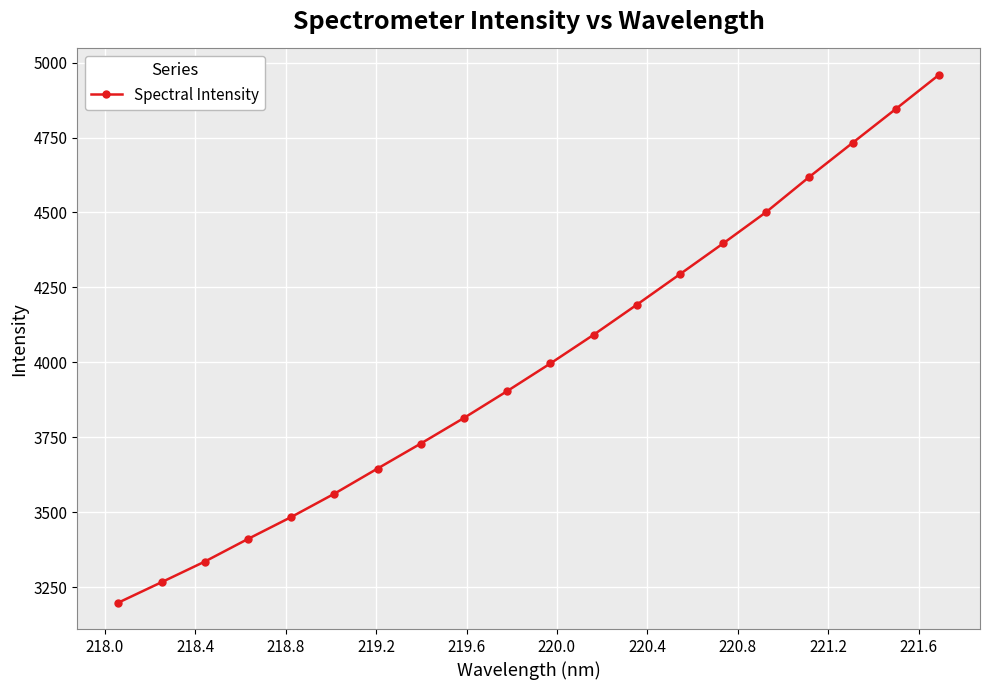

Reading left to right, transcribe all the data shown in this chart.

3198.6	3266.8	3335.5	3411.1	3484.1	3562.1	3646.0	3729.3	3814.8	3904.3	3996.5	4092.1	4192.3	4294.2	4396.8	4501.7	4619.1	4732.3	4845.3	4959.1